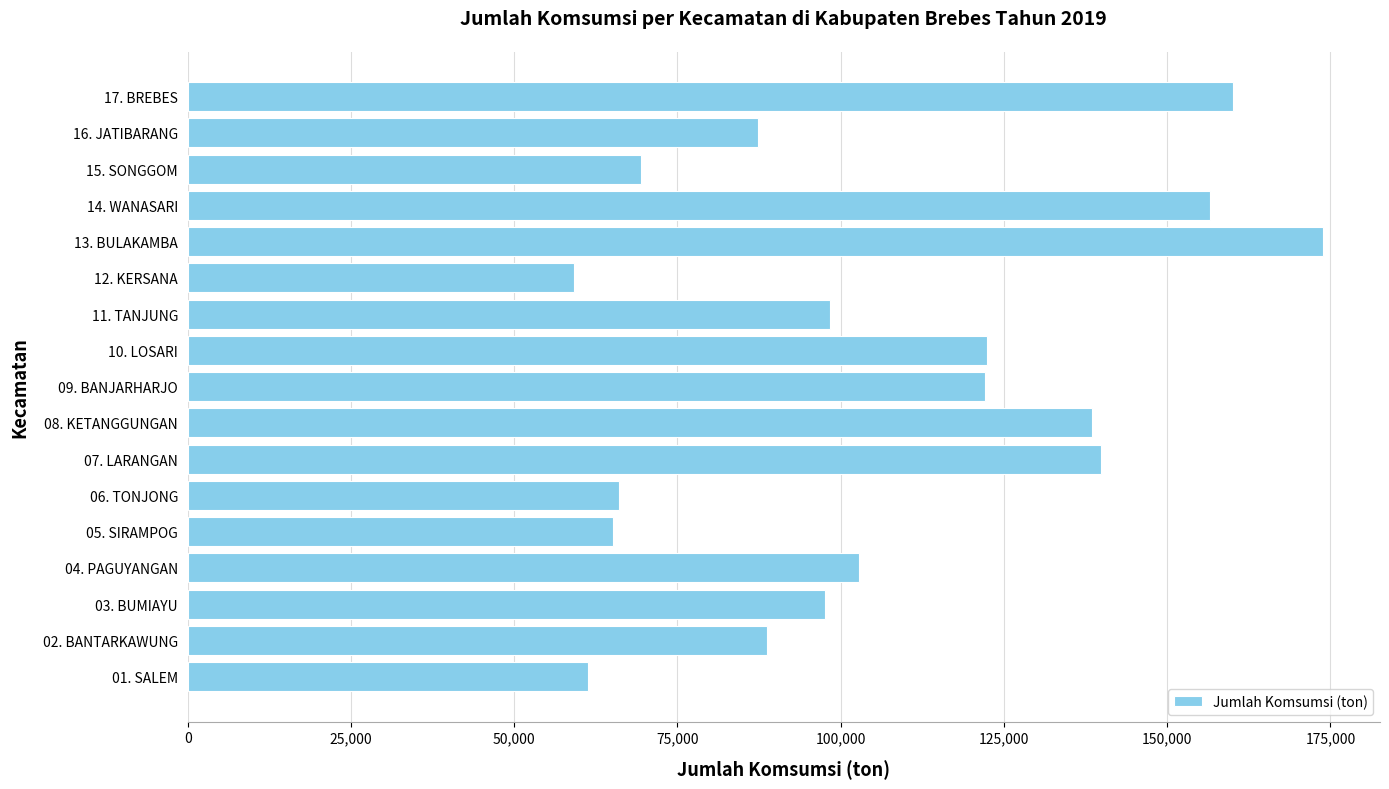

What is the change in value from 13. BULAKAMBA to 16. JATIBARANG?

-86554.2